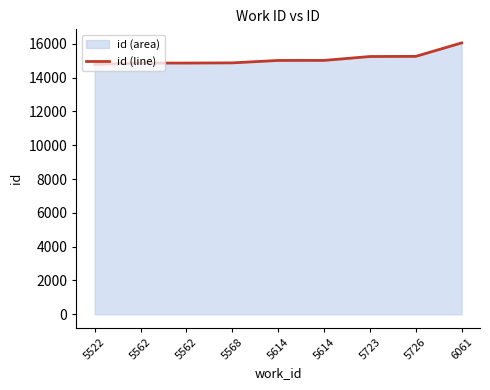

At which category does the chart reach its peak across all series?

6061